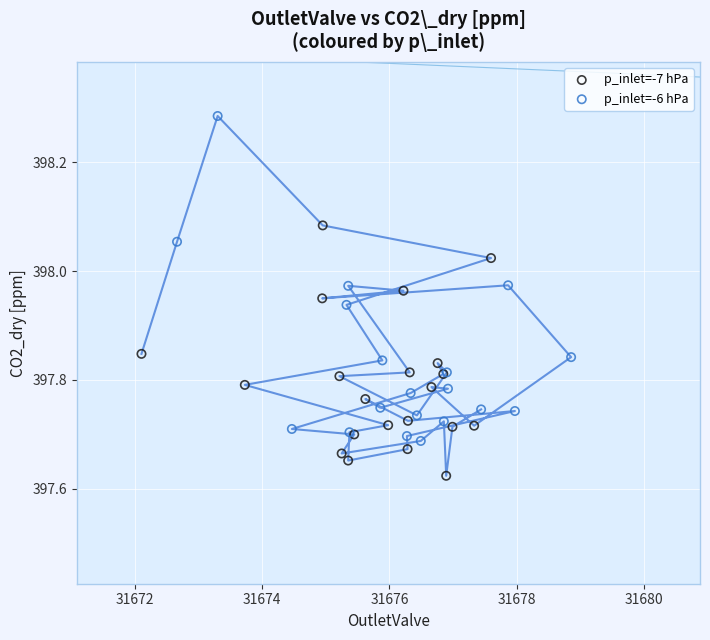

Which series contains the lowest Y value?

p_inlet=-7 hPa